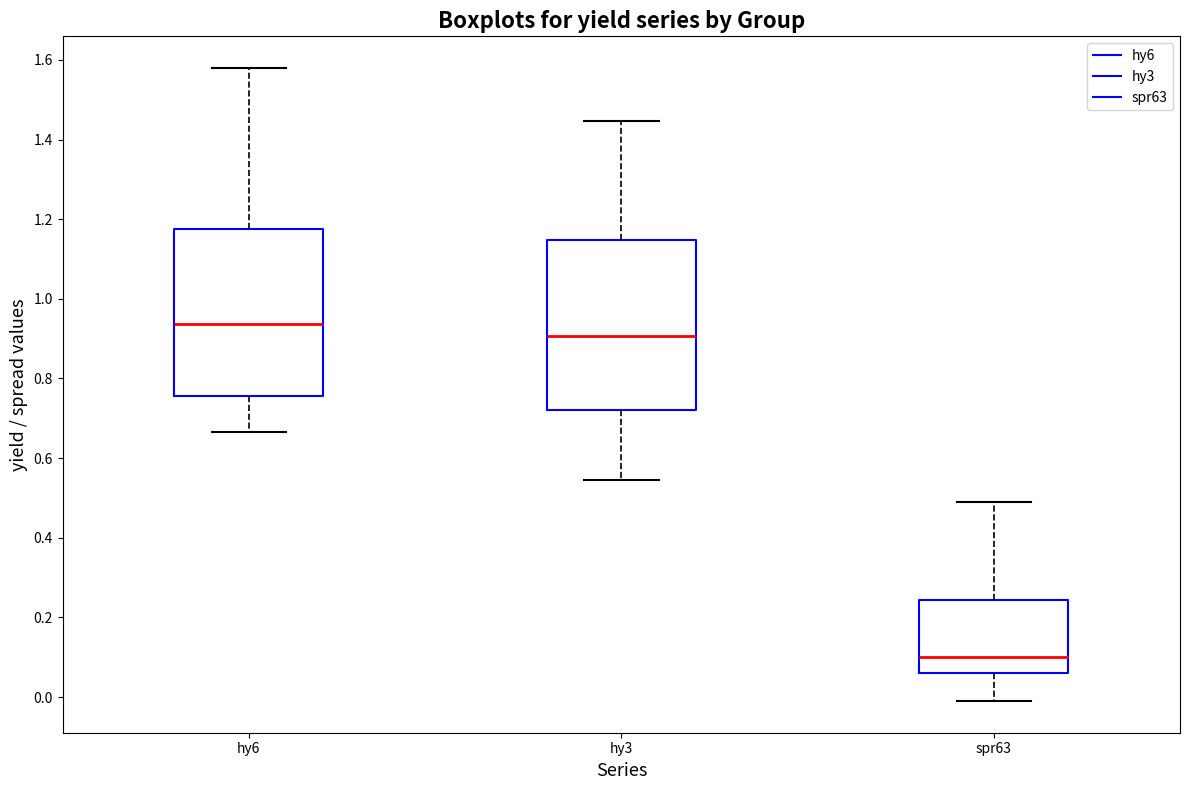

Reading left to right, transcribe this box plot: for each box, give where its median line is, the range the box spans, and where its two whiskers end, as read against the y-axis. The values are not printed on the chart, so give them approximately, as read against the axis.

hy6: median 0.94, box 0.76 to 1.18, whiskers 0.66 to 1.58
hy3: median 0.90, box 0.72 to 1.14, whiskers 0.54 to 1.44
spr63: median 0.10, box 0.06 to 0.24, whiskers 0.00 to 0.48